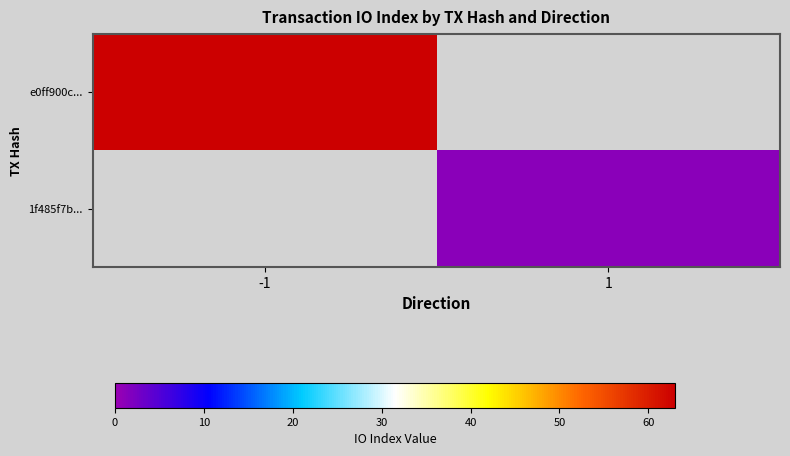

At how many categories does at least one series exceed 40?

1